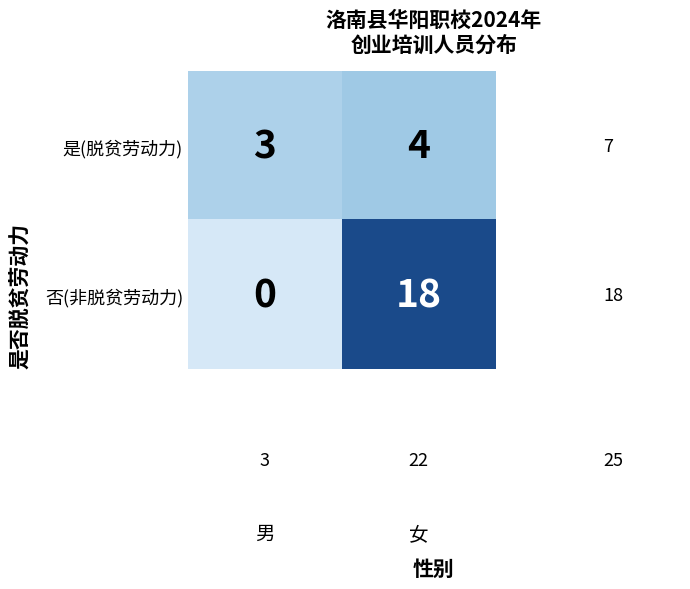

Rank the series by their maximum value, from lowest to highest.

是(脱贫劳动力), 否(非脱贫劳动力)